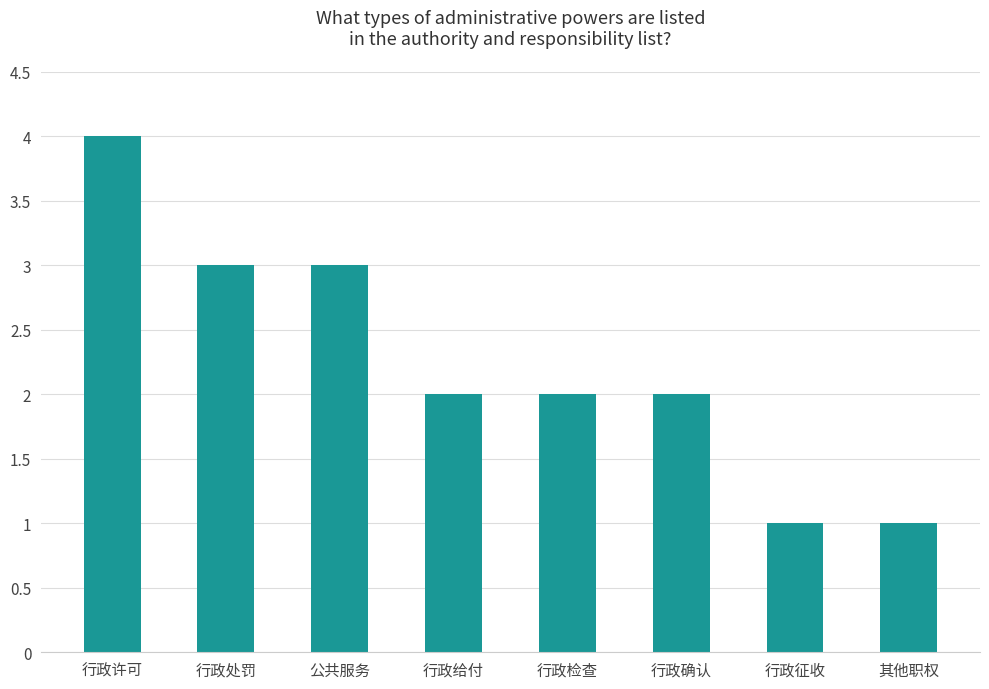

What is the greatest value displayed?

4